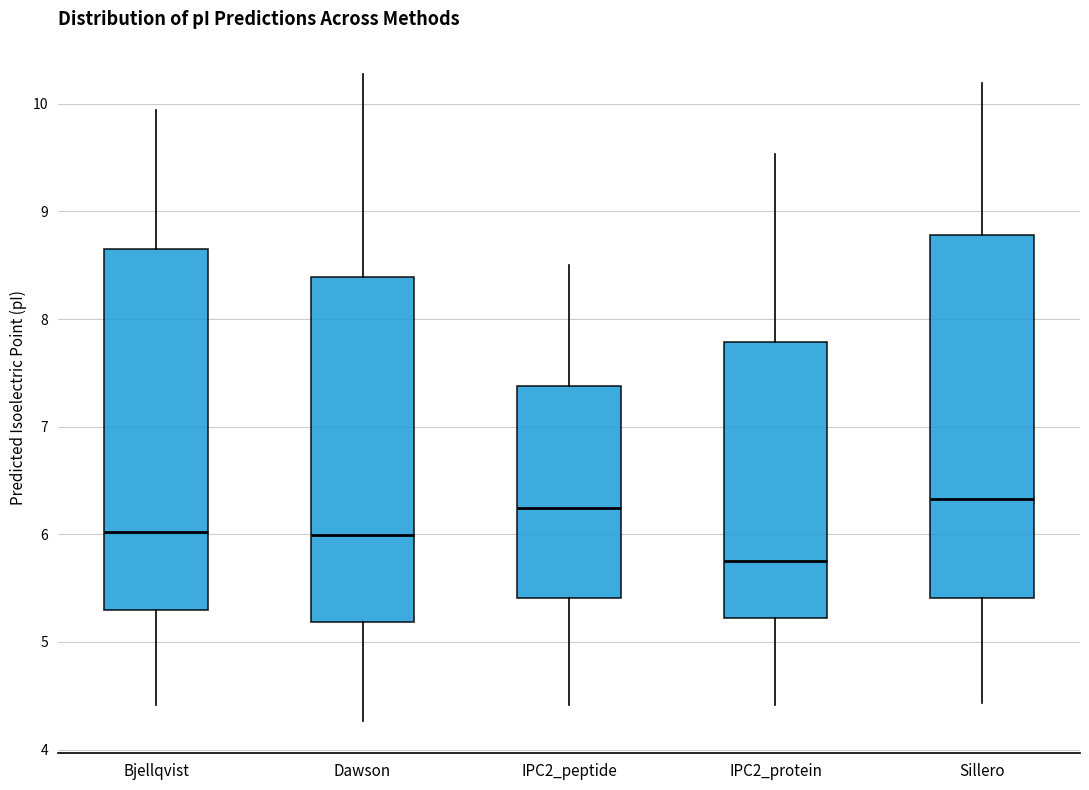

Where does the lower whisker of the box for Sillero end on the y-axis? The values are not printed on the chart, so give them approximately, as read against the axis.

4.4